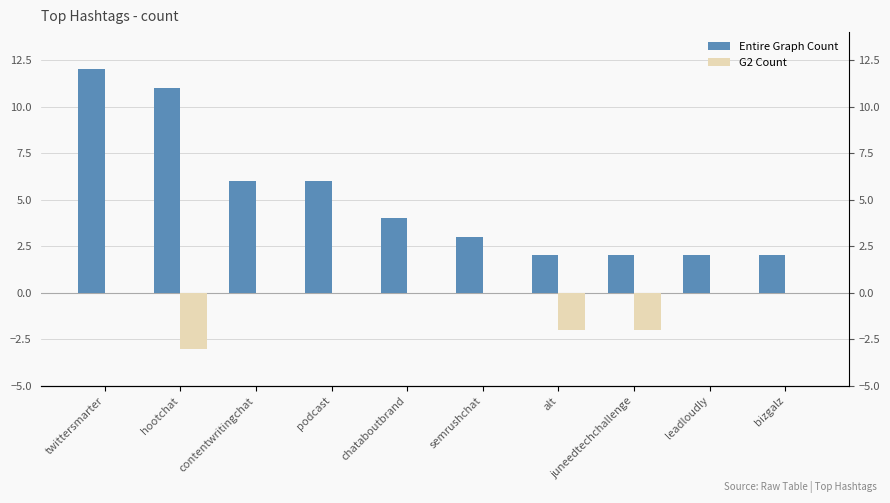

Is it true that Entire Graph Count equals 5 at semrushchat?

False